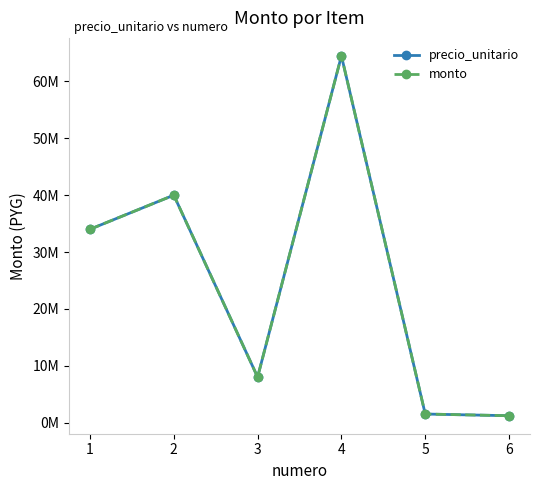

What is the sum of the precio_unitario values at 2 and 3?

48000000